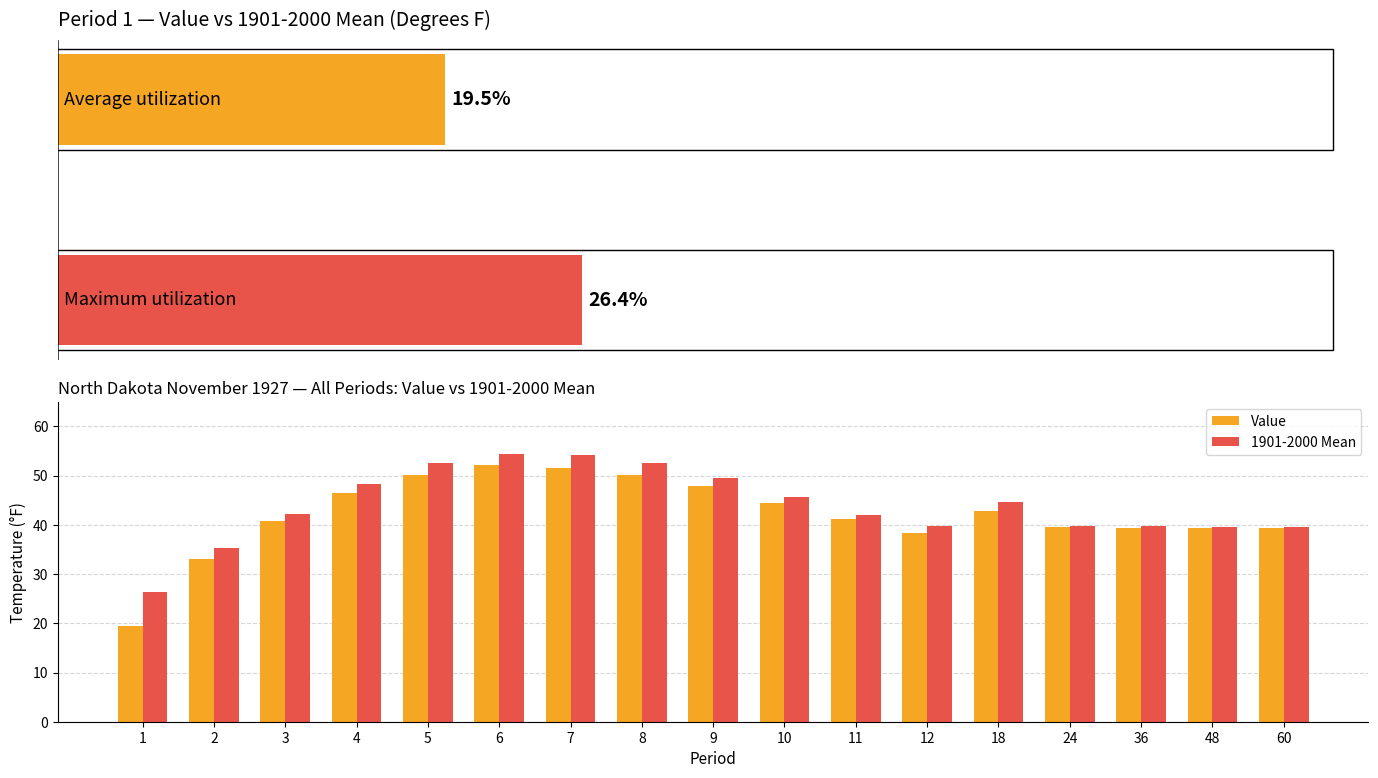

What is the value of the 1901-2000 Mean bar at the 4th from the left?

48.4